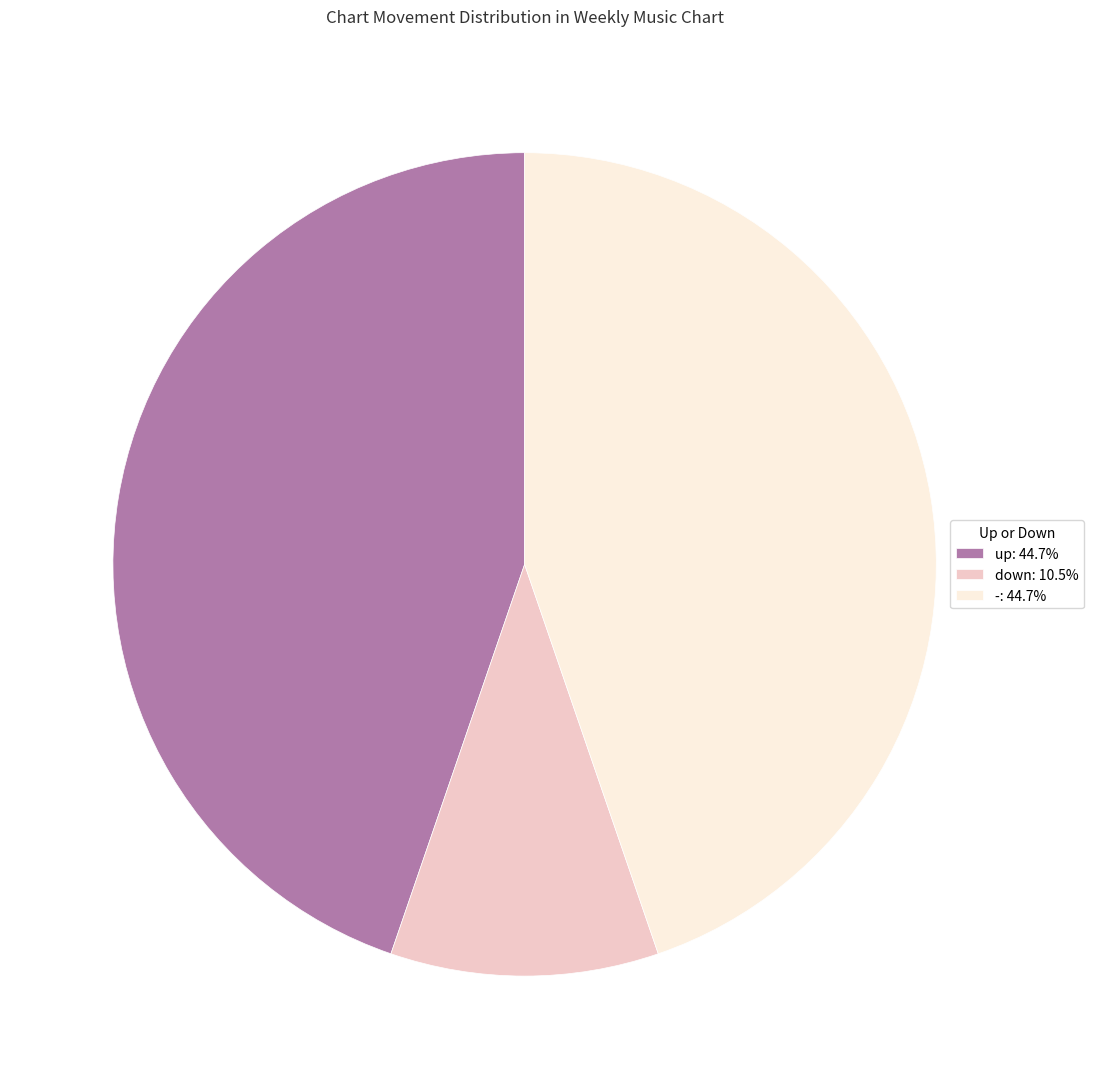

Is there a majority slice in this chart?

No